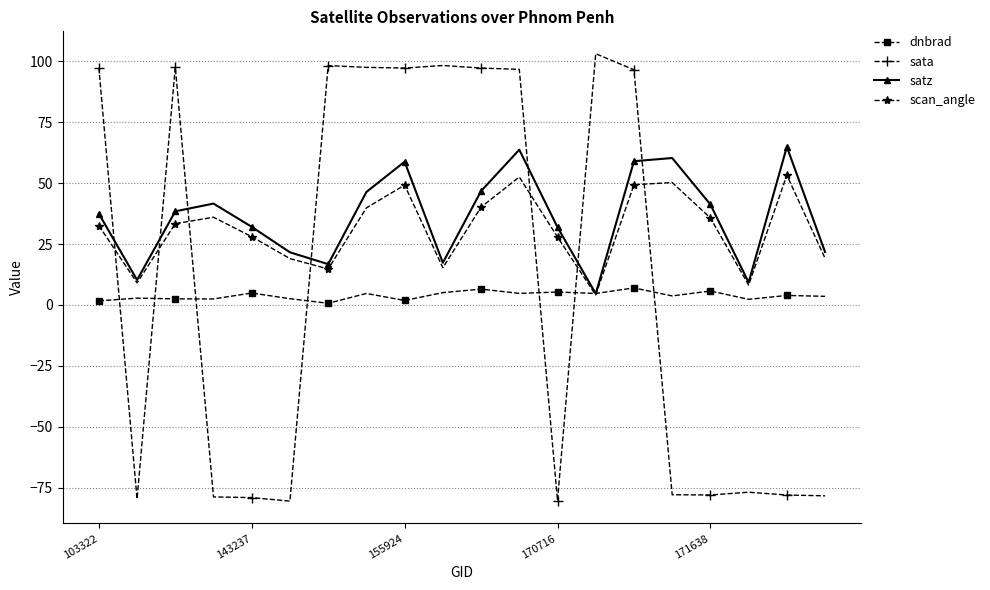

What is the value of the satz point at the 4th from the left?

41.6